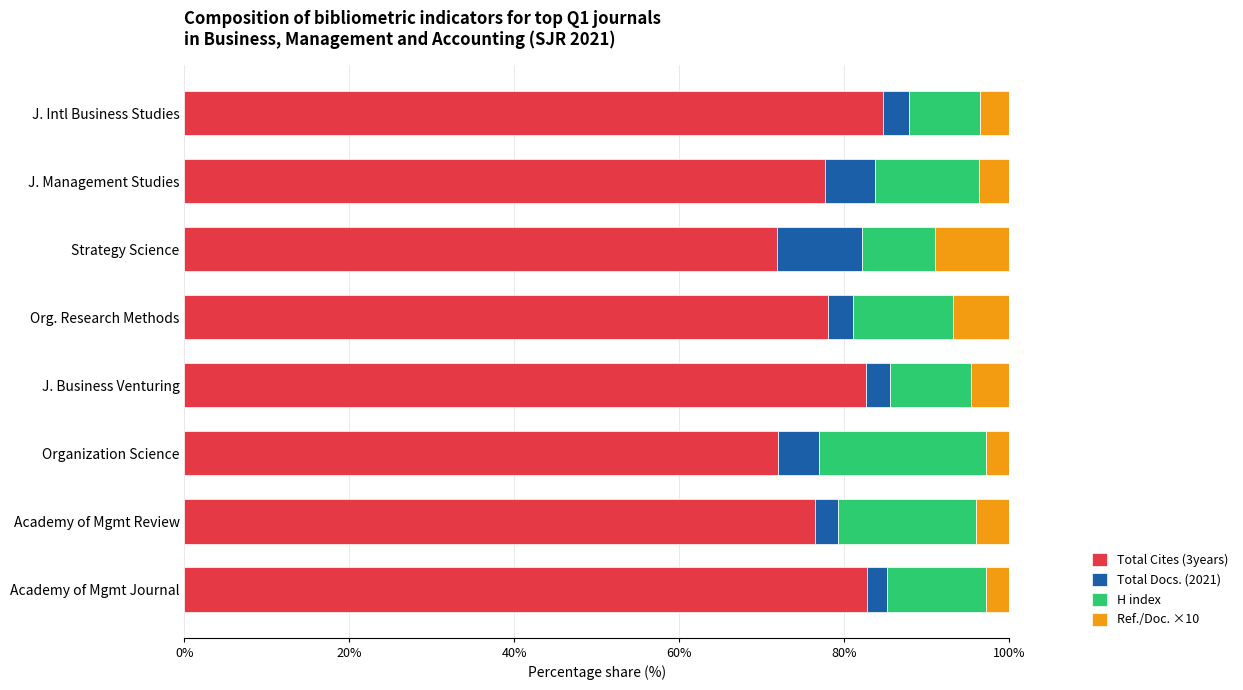

True or false: Total Cites (3years) has a value of 36.7 at Organization Science.

False